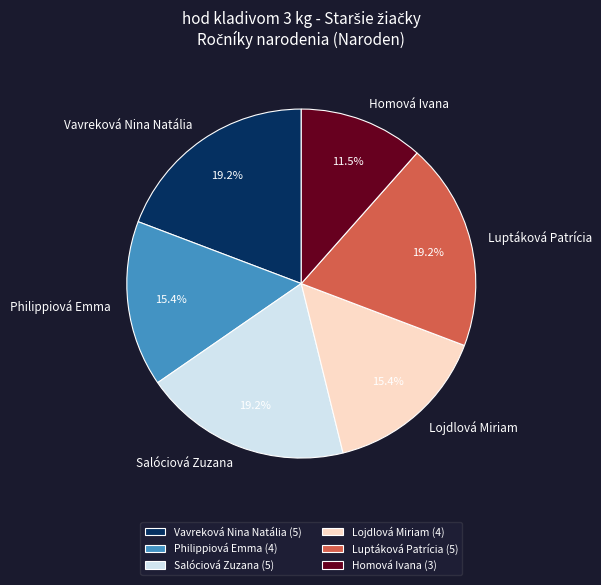

Is it true that Vavreková Nina Natália is 32% of the pie?

False